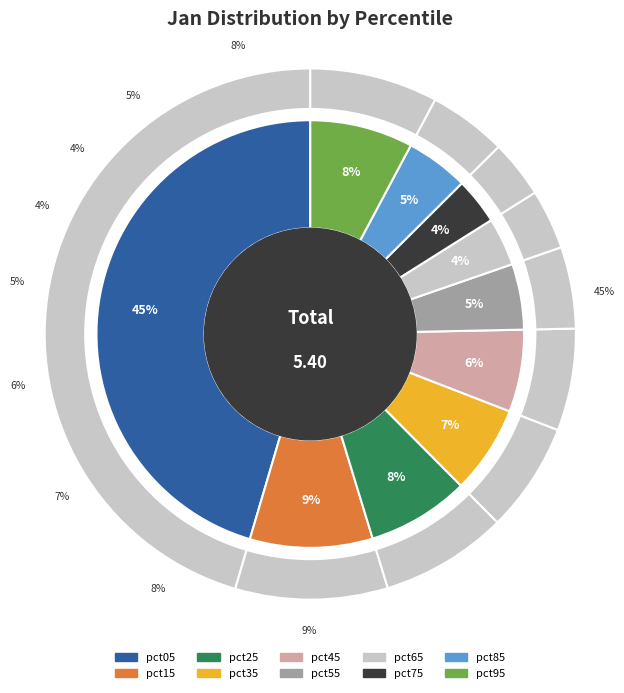

True or false: pct75 accounts for 4% of the total.

True